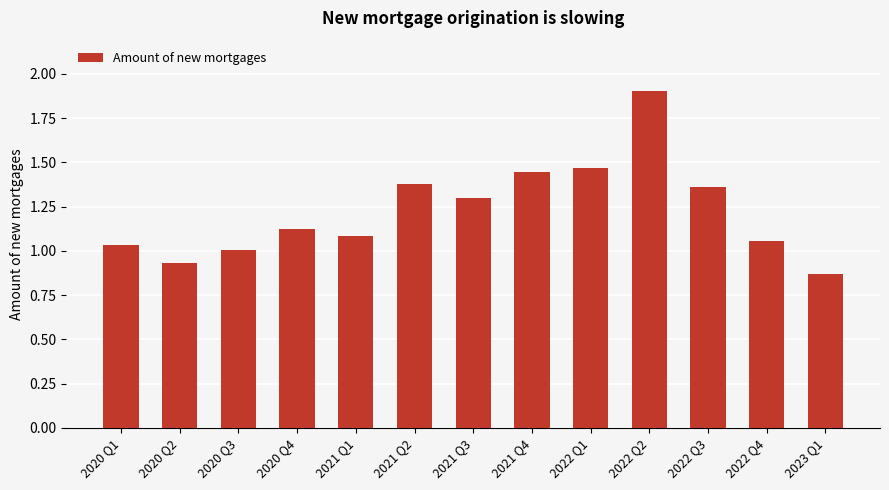

What is the sum of all values?

16.0